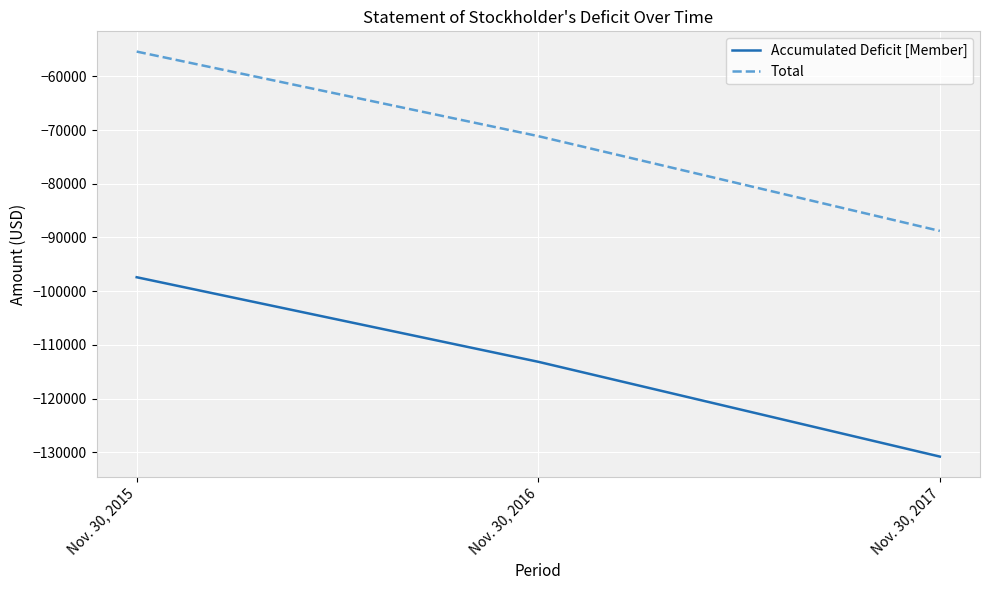

Where does the Accumulated Deficit [Member] series first go above -113142?

Nov. 30, 2015